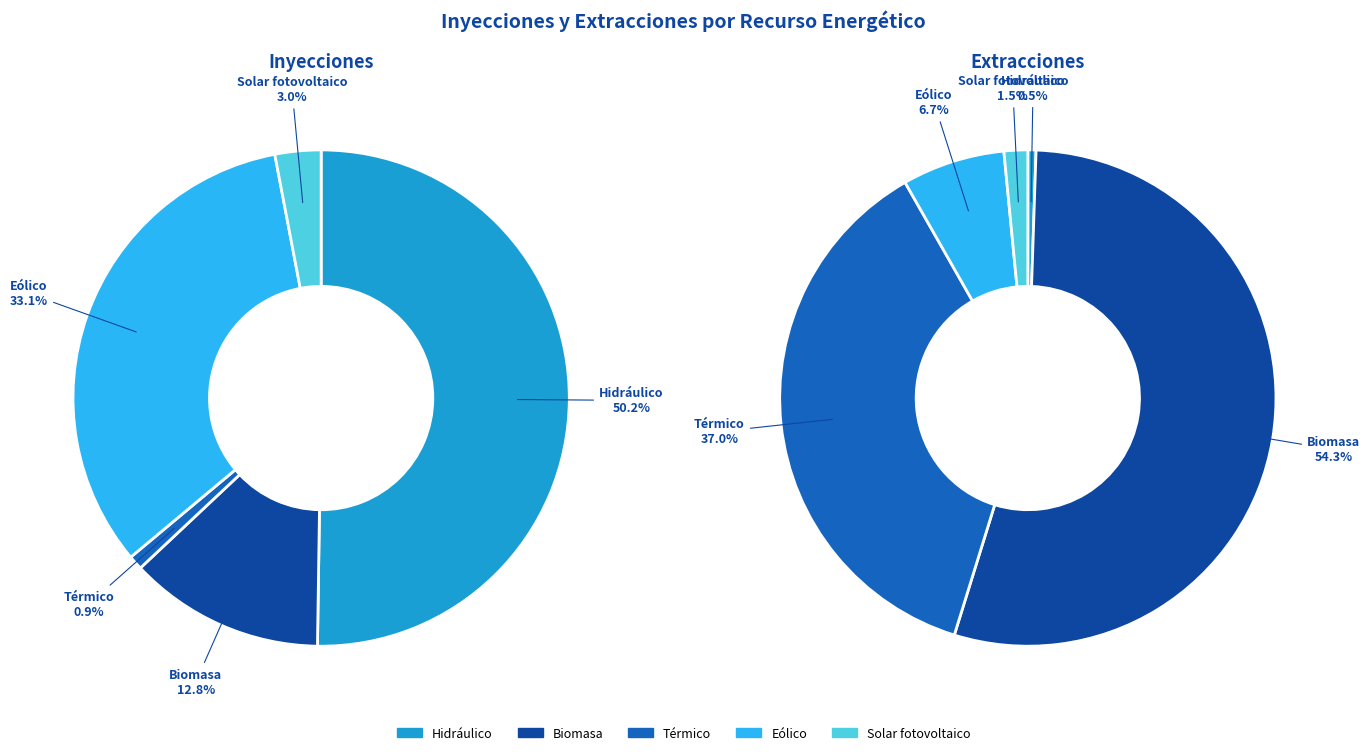

Which category accounts for the majority?

Hidráulico